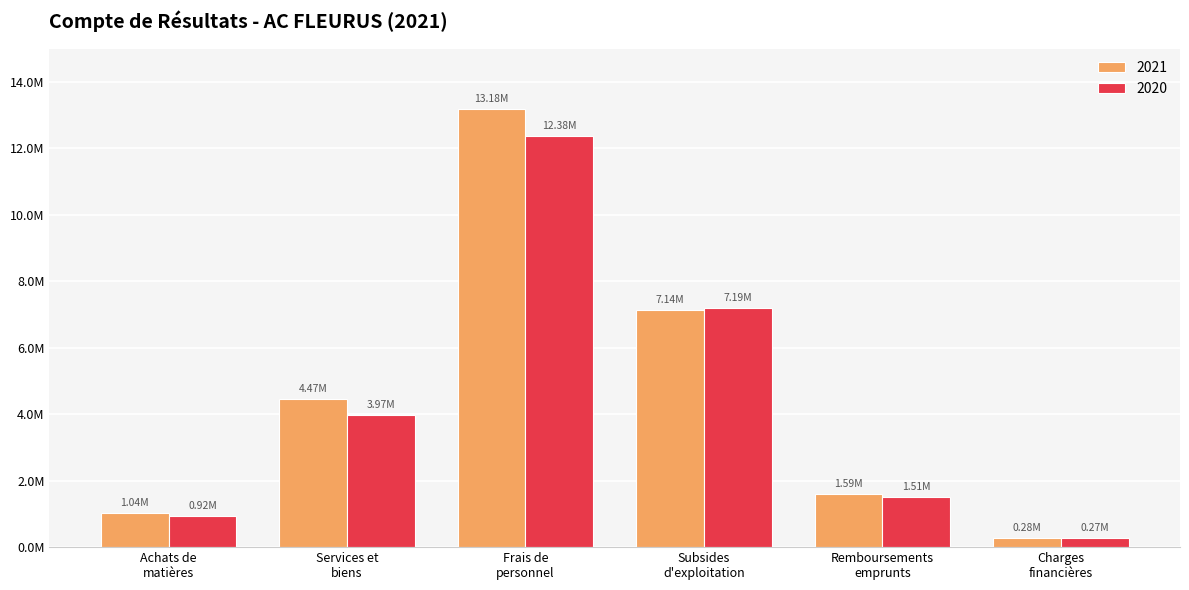

At which label is 2020 closest to 6324297?

Subsides
d'exploitation